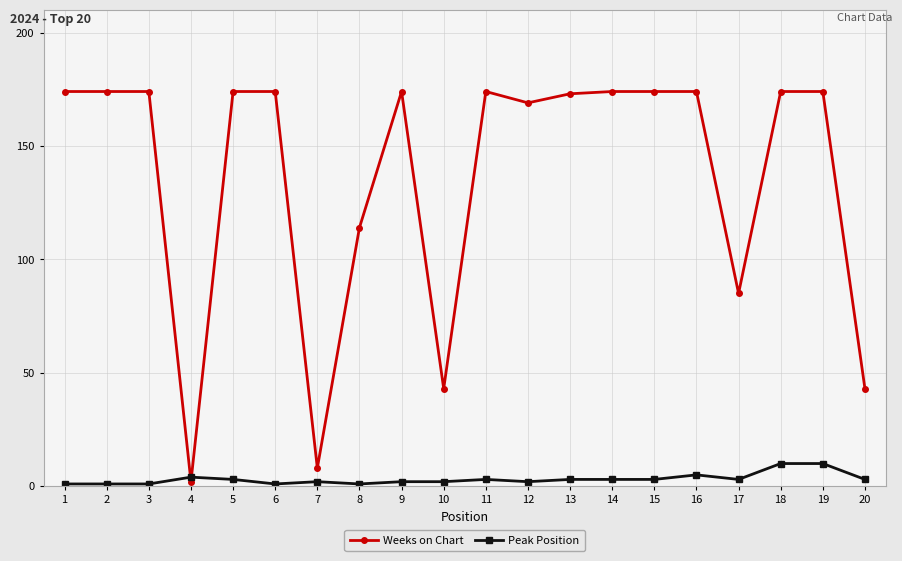

Reading left to right, what are all the values shown in this chart?

Weeks on Chart: 174	174	174	2	174	174	8	114	174	43	174	169	173	174	174	174	85	174	174	43
Peak Position: 1	1	1	4	3	1	2	1	2	2	3	2	3	3	3	5	3	10	10	3